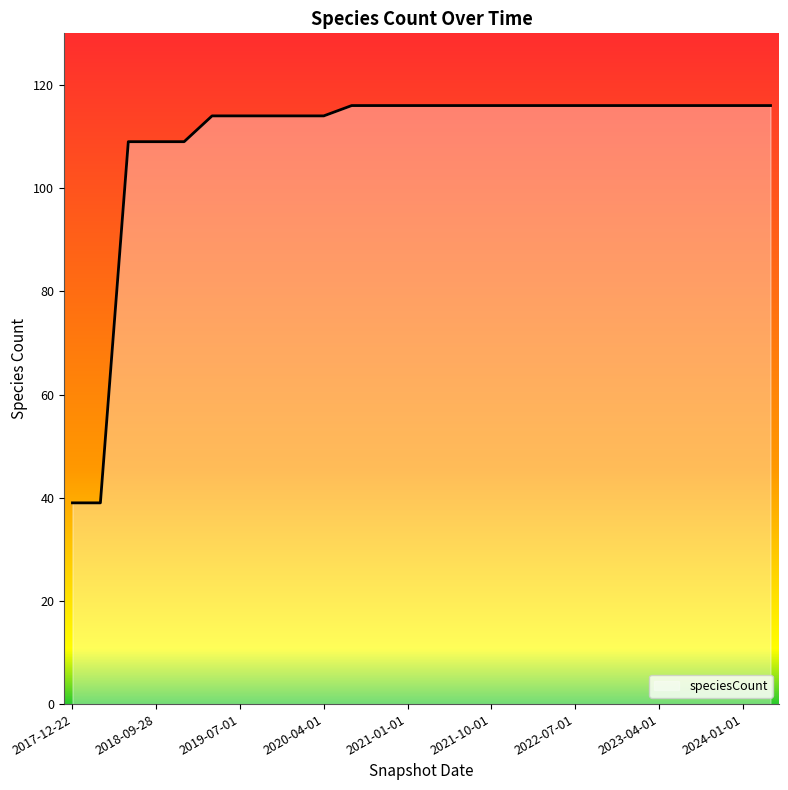

What is the minimum value shown in the chart?

39